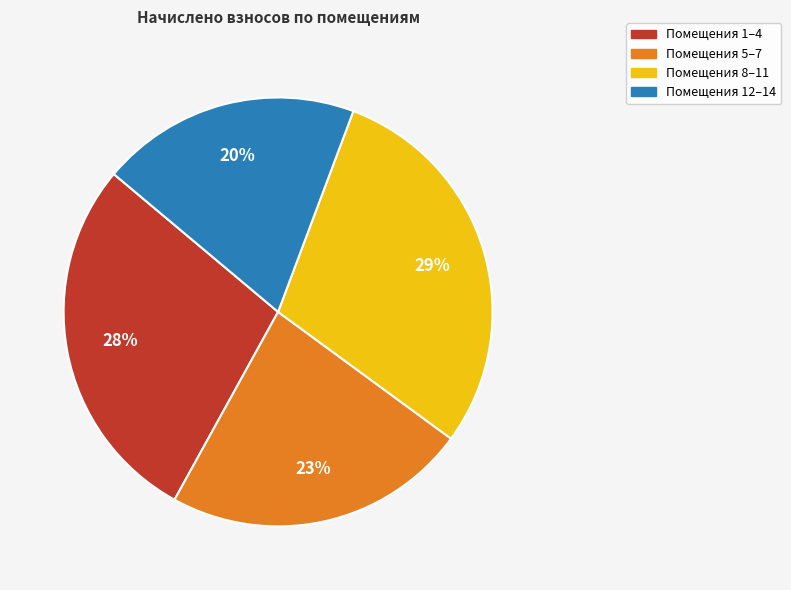

Is there a majority slice in this chart?

No